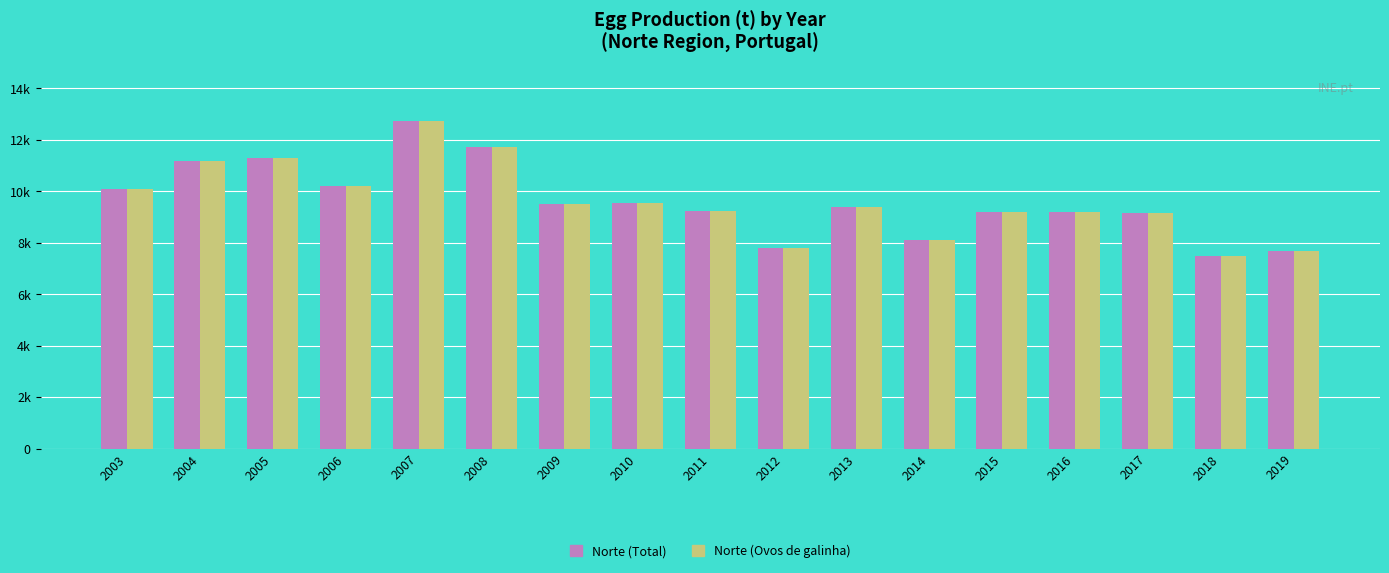

At which category does the chart reach its minimum across all series?

2018